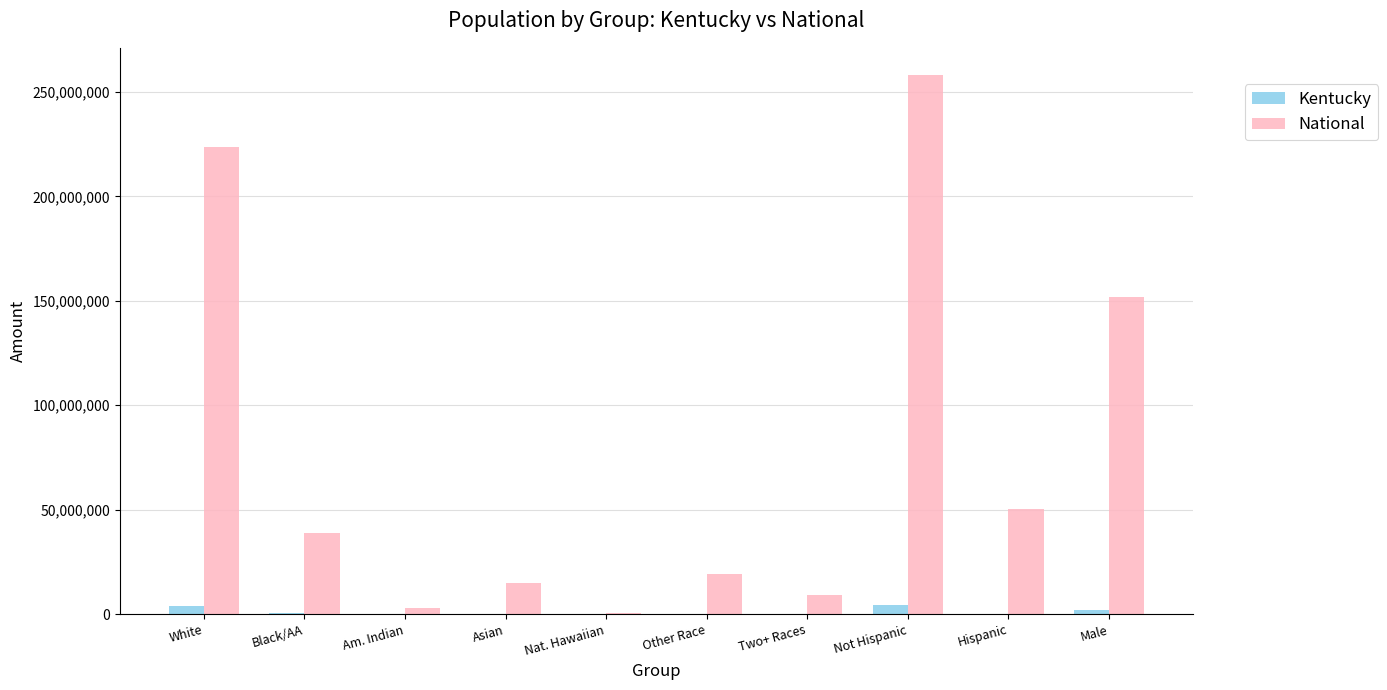

At which category is the sum across all series the highest?

Not Hispanic